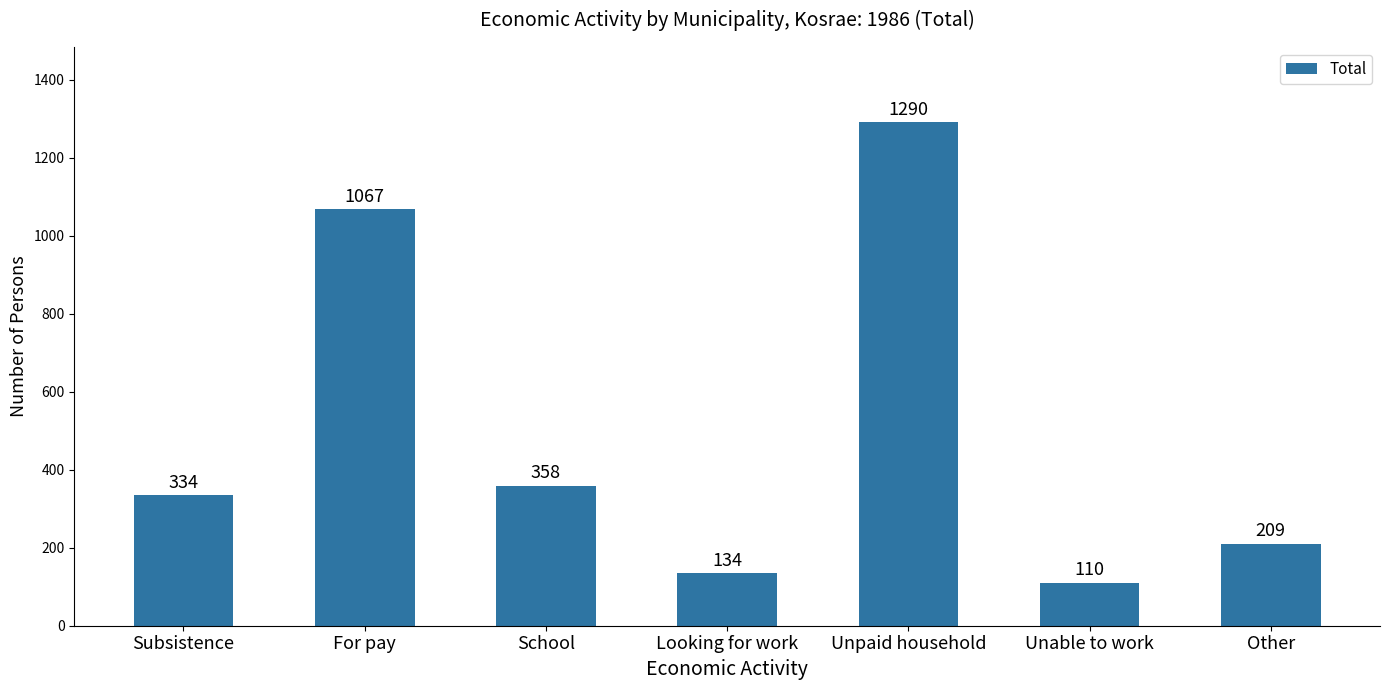

What is the approximate value at Looking for work, to the nearest 100?

100